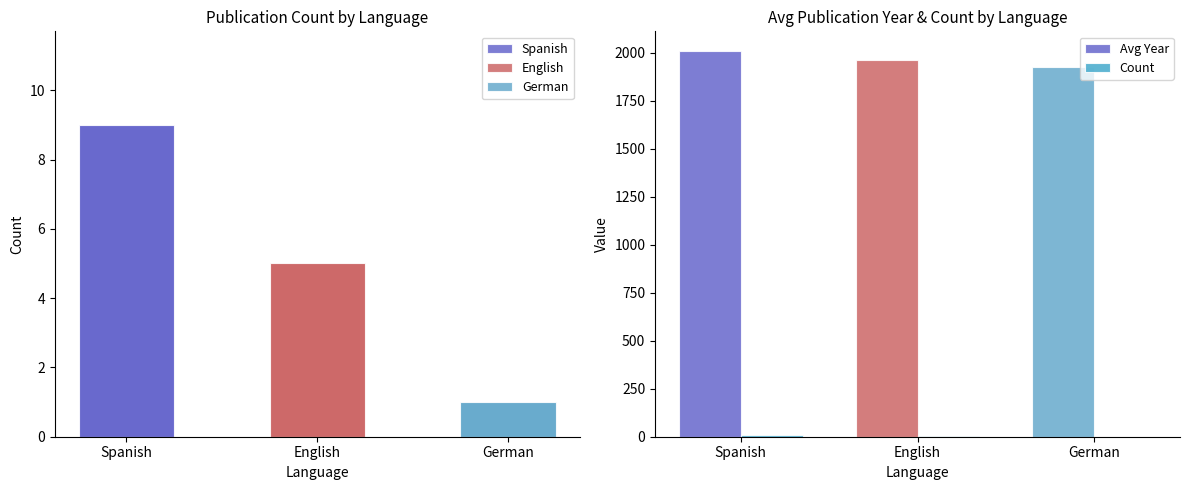

What is the minimum value shown in the chart?

1